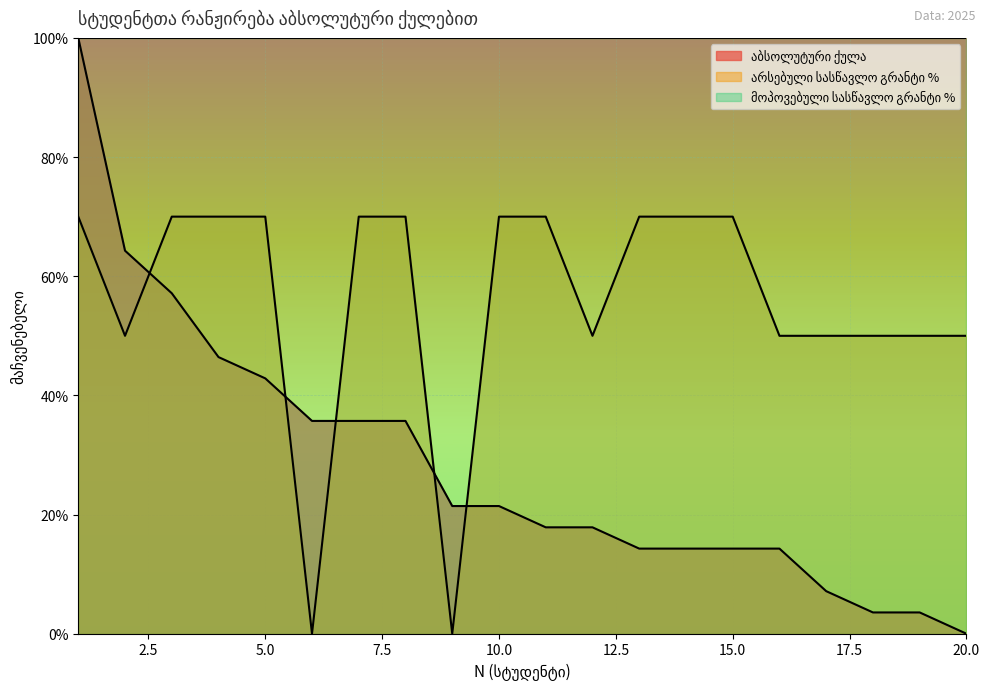

Between which two adjacent categories do აბსოლუტური ქულა and არსებული სასწავლო გრანტი % first intersect?

2 and 3